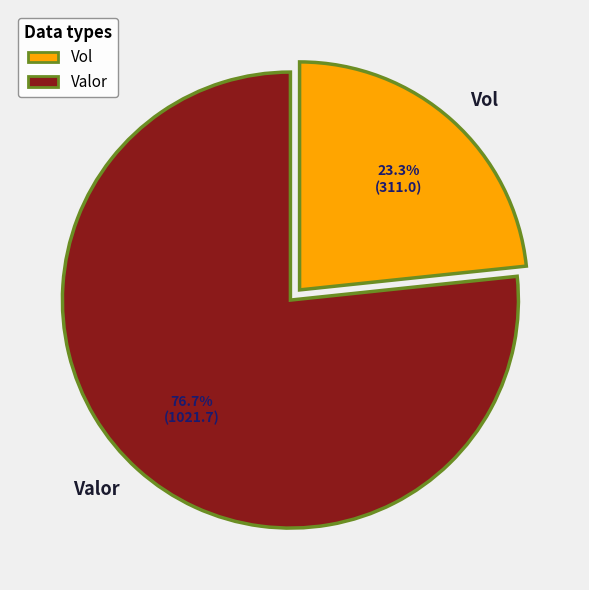

Is there any slice that represents more than half of the pie?

Yes